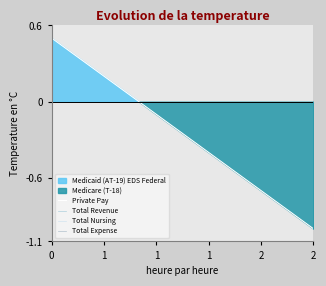

Is the value of Total Expense at 1 greater than the value of Private Pay at 1?

No